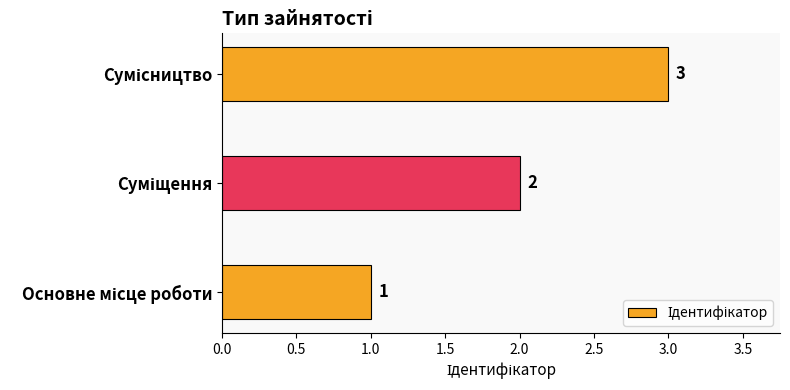

What is the greatest value displayed?

3